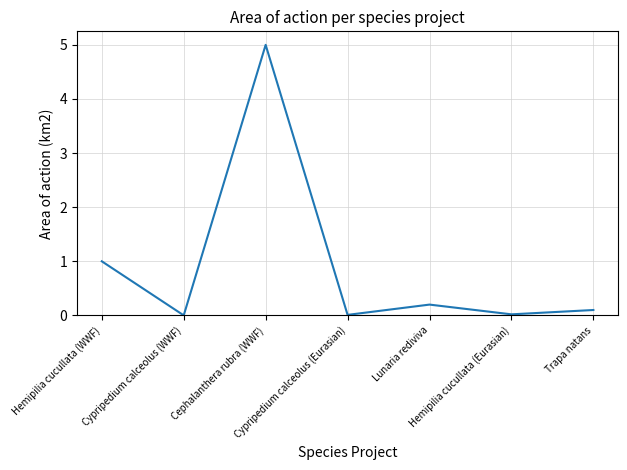

What is the sum of the values at Cephalanthera rubra (WWF) and Hemipilia cucullata (WWF)?

6.0